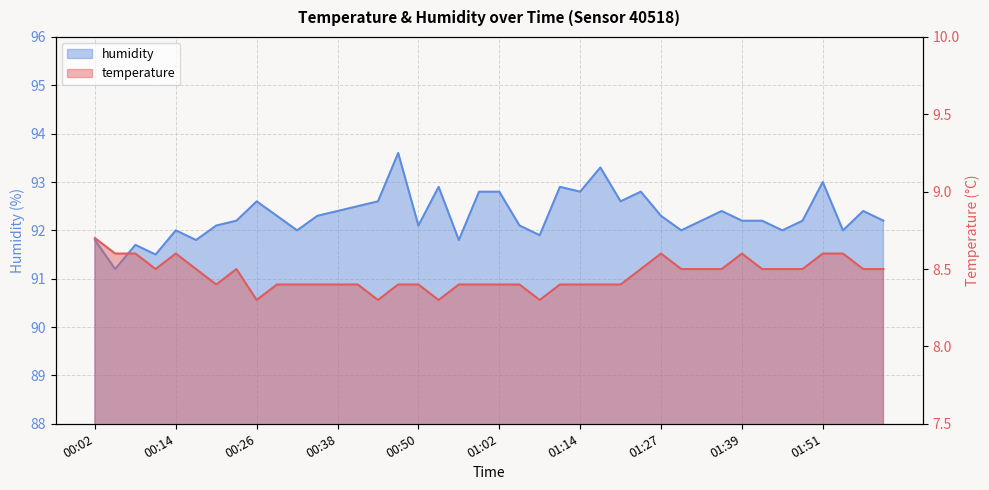

What is the total value across all series at 00:29?

100.7